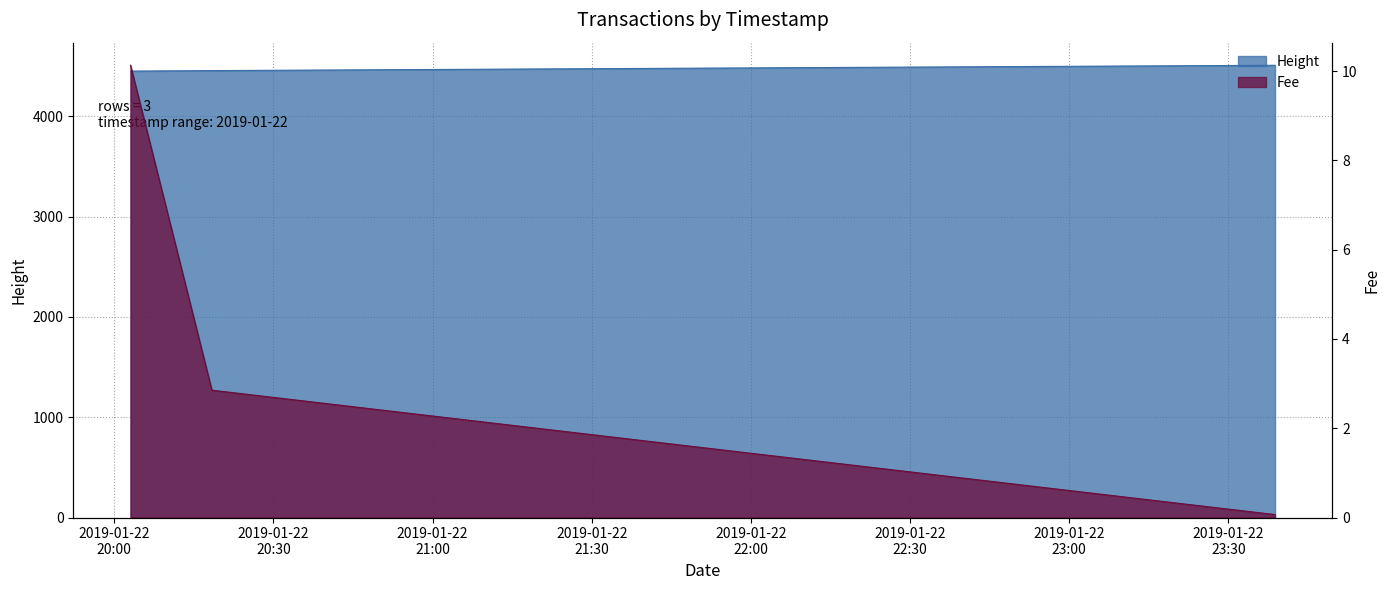

Between 2019-01-22 20:03:05 and 2019-01-22 20:18:25, which series saw the biggest shift?

Fee